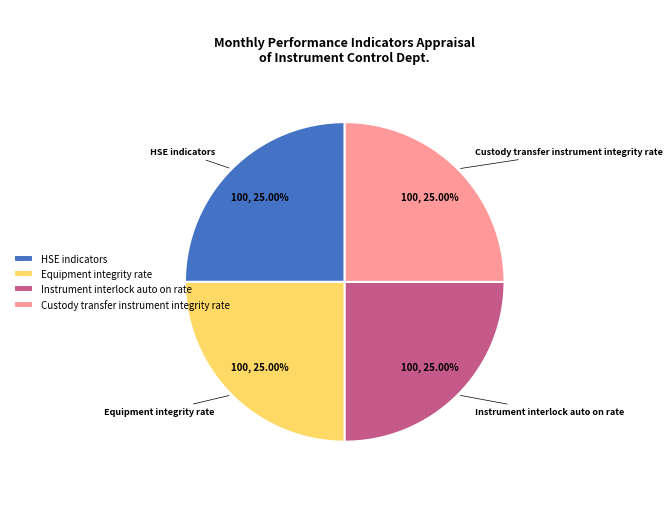

Is there any slice that represents more than half of the pie?

No